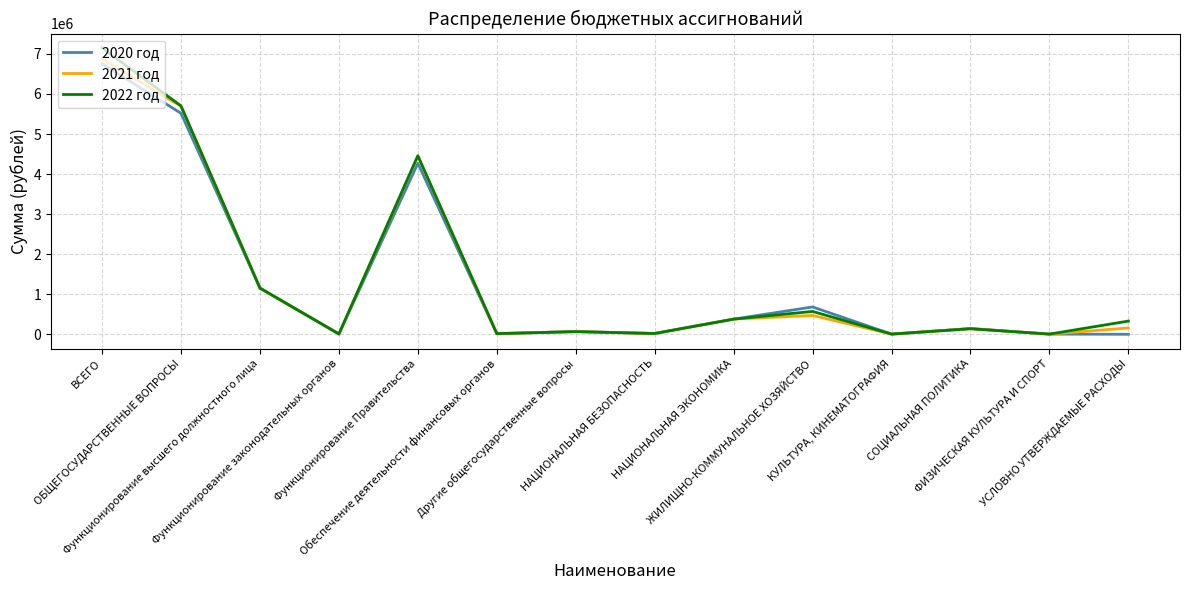

Which series has the largest range (max minus min)?

2022 год